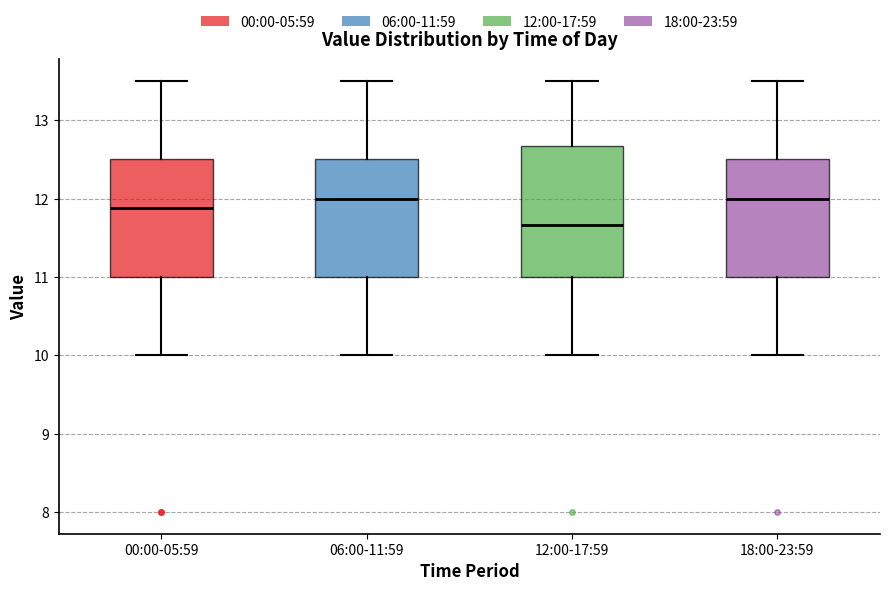

Where is the upper edge of the box for 00:00-05:59 on the y-axis? The values are not printed on the chart, so give them approximately, as read against the axis.

12.5